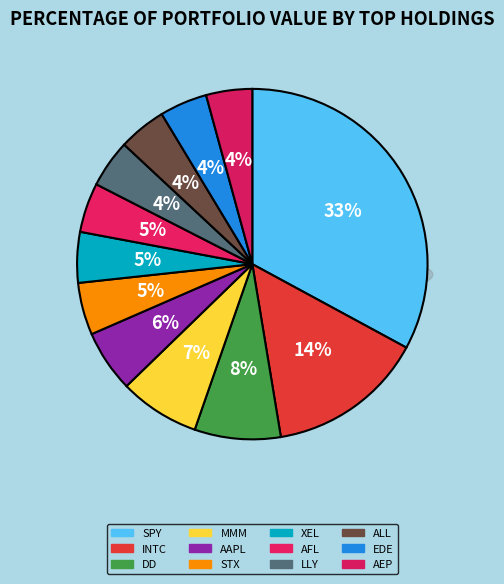

True or false: AAPL accounts for 18% of the total.

False